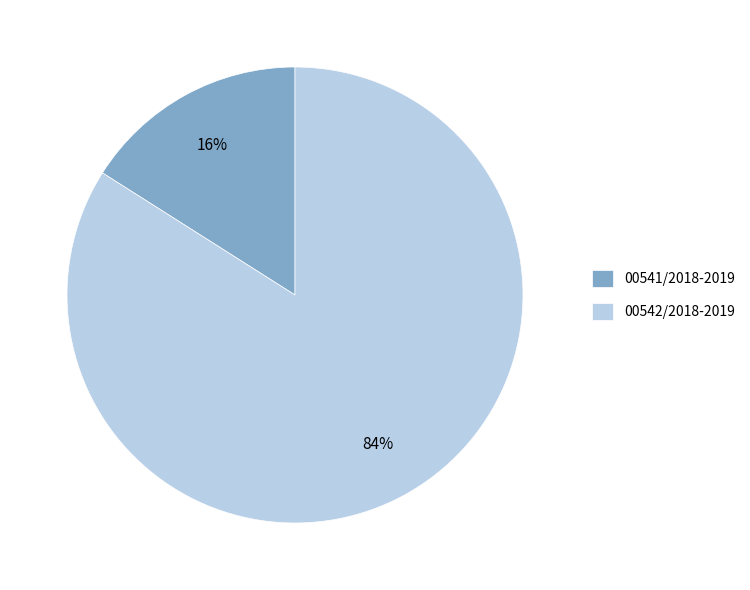

Is the sum of 00542/2018-2019 and 00541/2018-2019 greater than half?

Yes